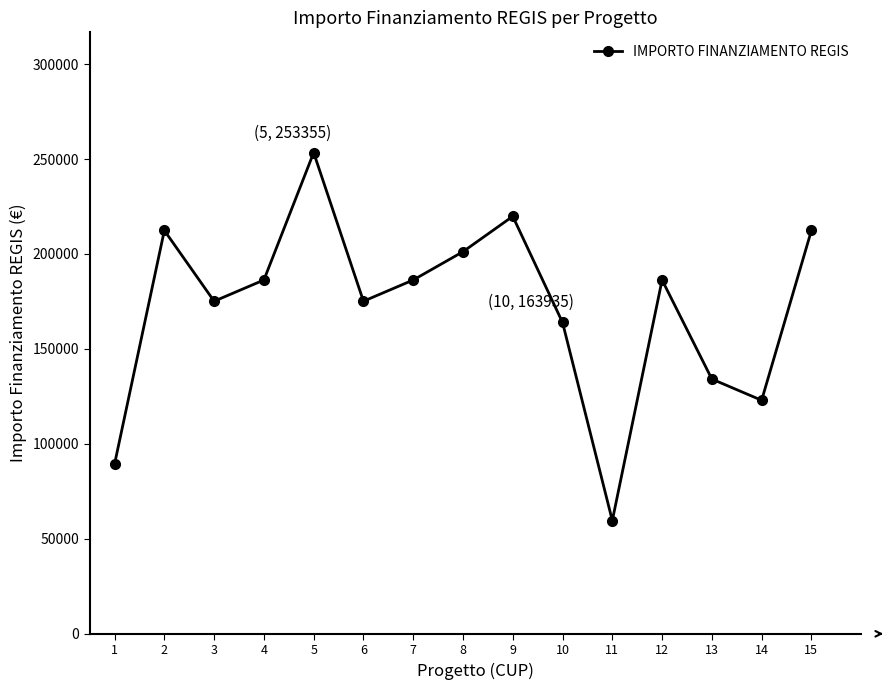

At which label is the value closest to 156484?

10